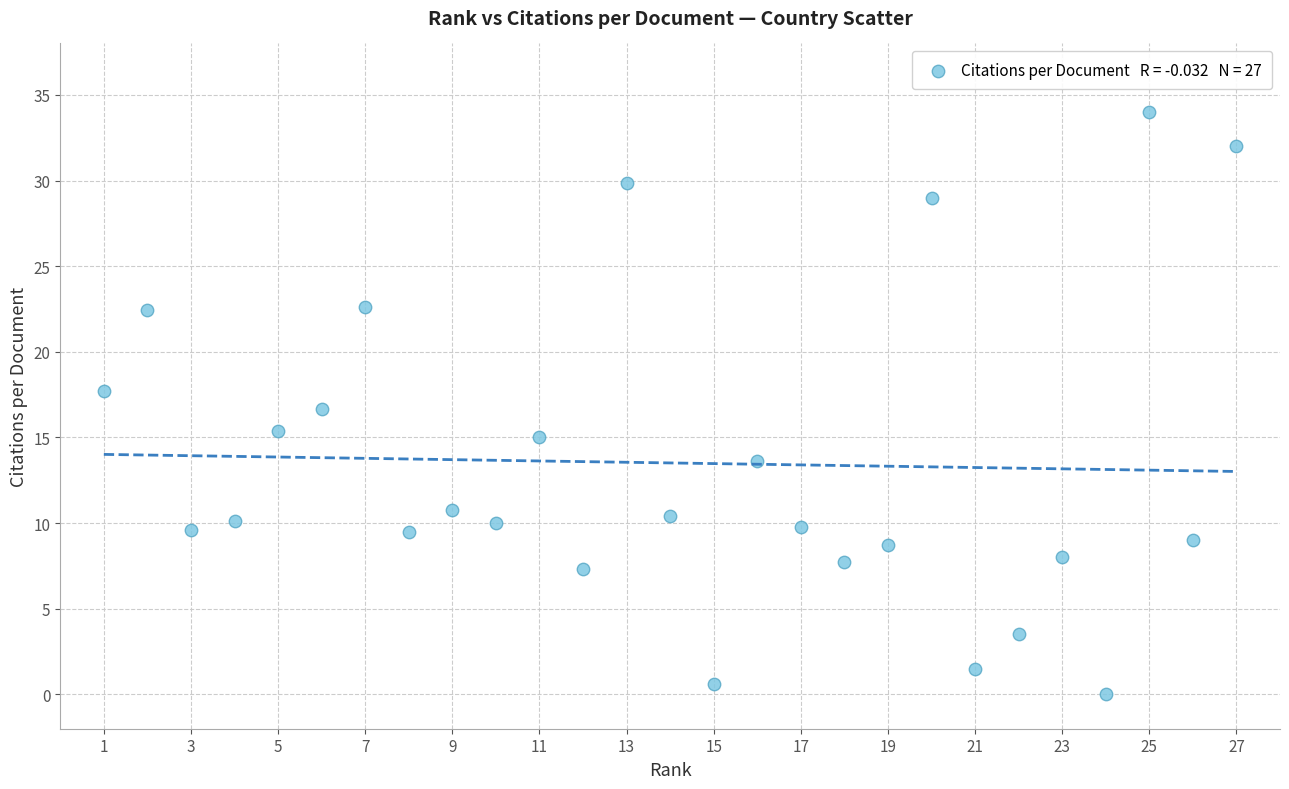

What is the range of X values (max minus min)?

26.0